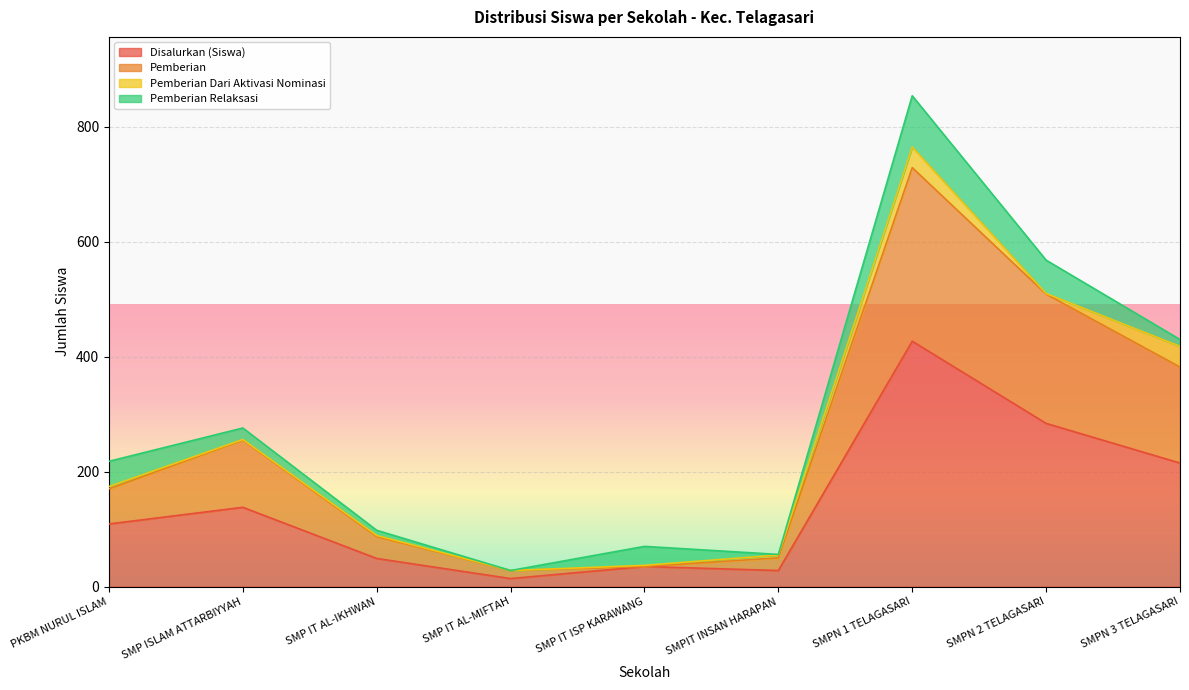

Is the value of Disalurkan (Siswa) at SMPN 2 TELAGASARI greater than the value of Pemberian at SMP IT ISP KARAWANG?

Yes